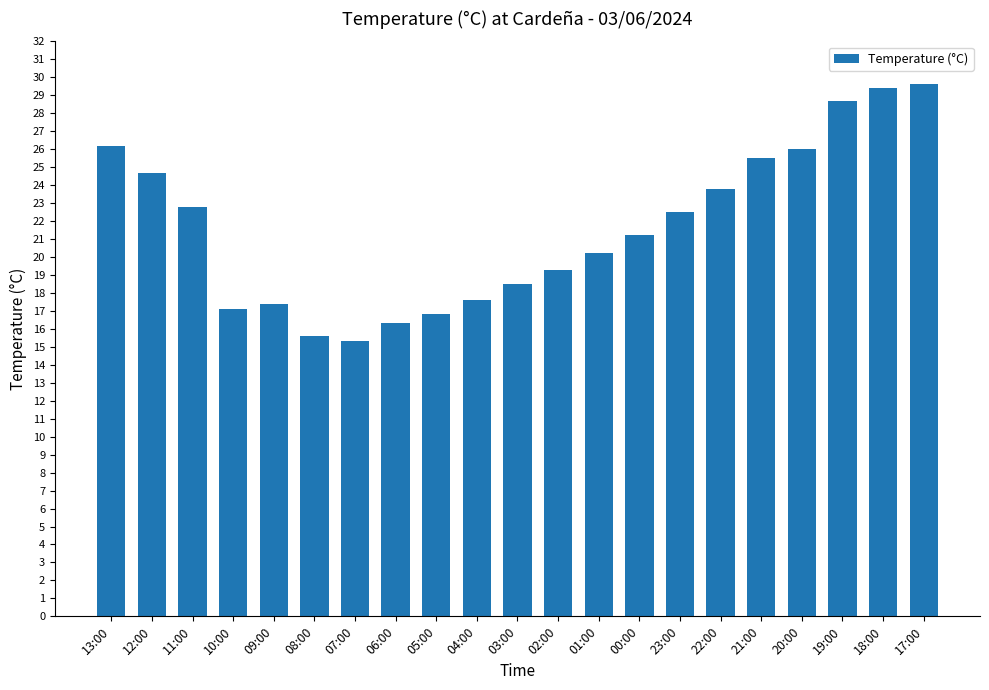

Reading left to right, transcribe all the data shown in this chart.

13:00=26.2	12:00=24.7	11:00=22.8	10:00=17.1	09:00=17.4	08:00=15.6	07:00=15.3	06:00=16.3	05:00=16.8	04:00=17.6	03:00=18.5	02:00=19.3	01:00=20.2	00:00=21.2	23:00=22.5	22:00=23.8	21:00=25.5	20:00=26.0	19:00=28.7	18:00=29.4	17:00=29.6